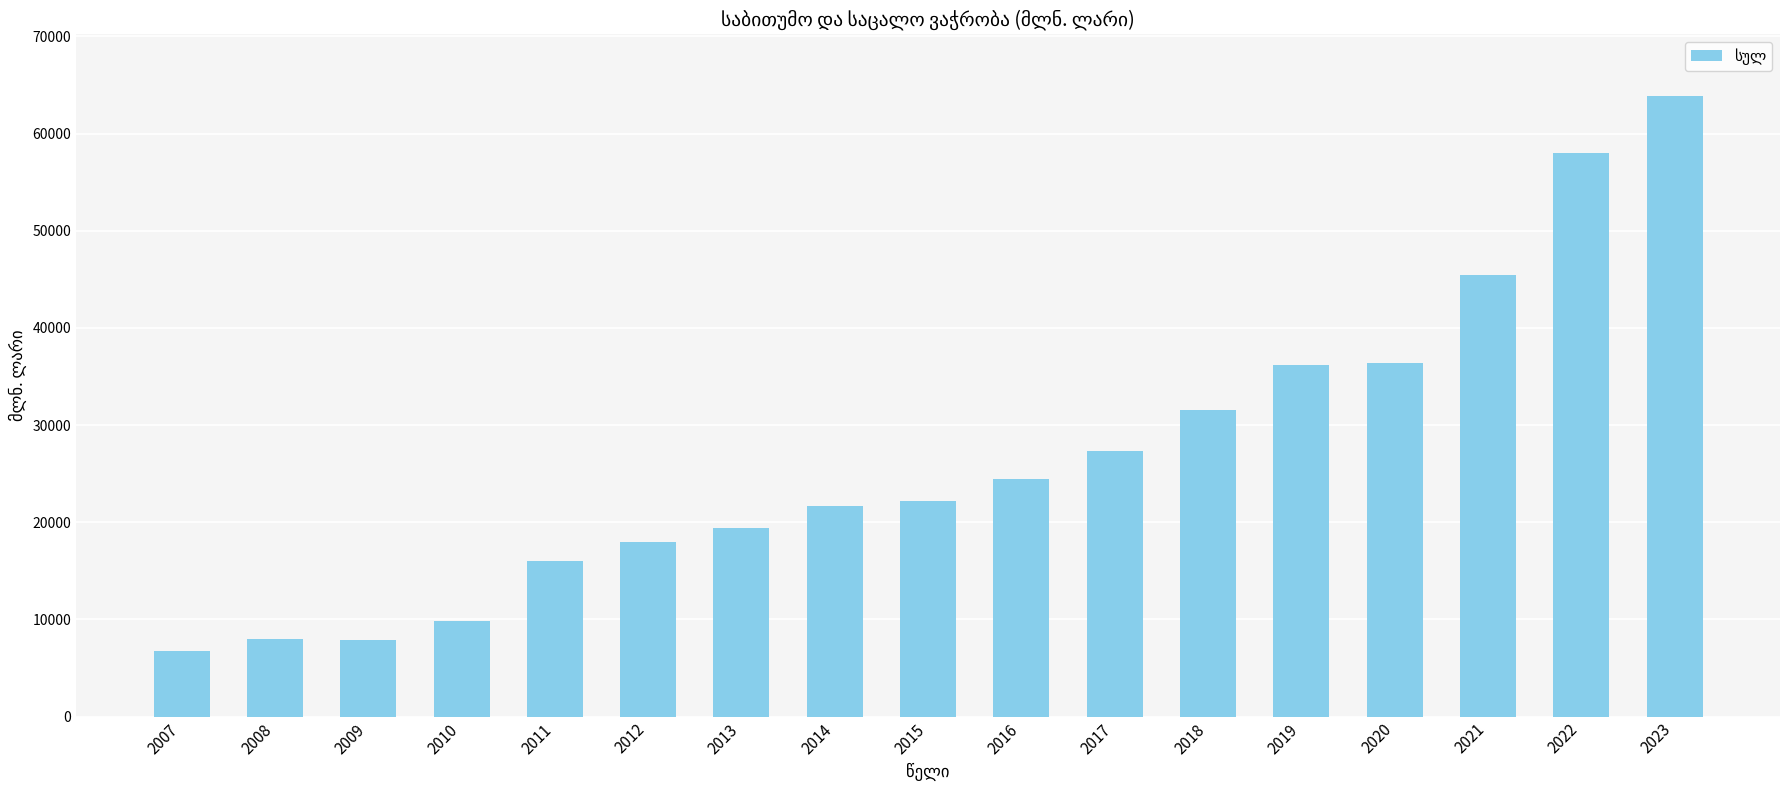

The chart shows a value of 37926.4 at 2014. True or false?

False